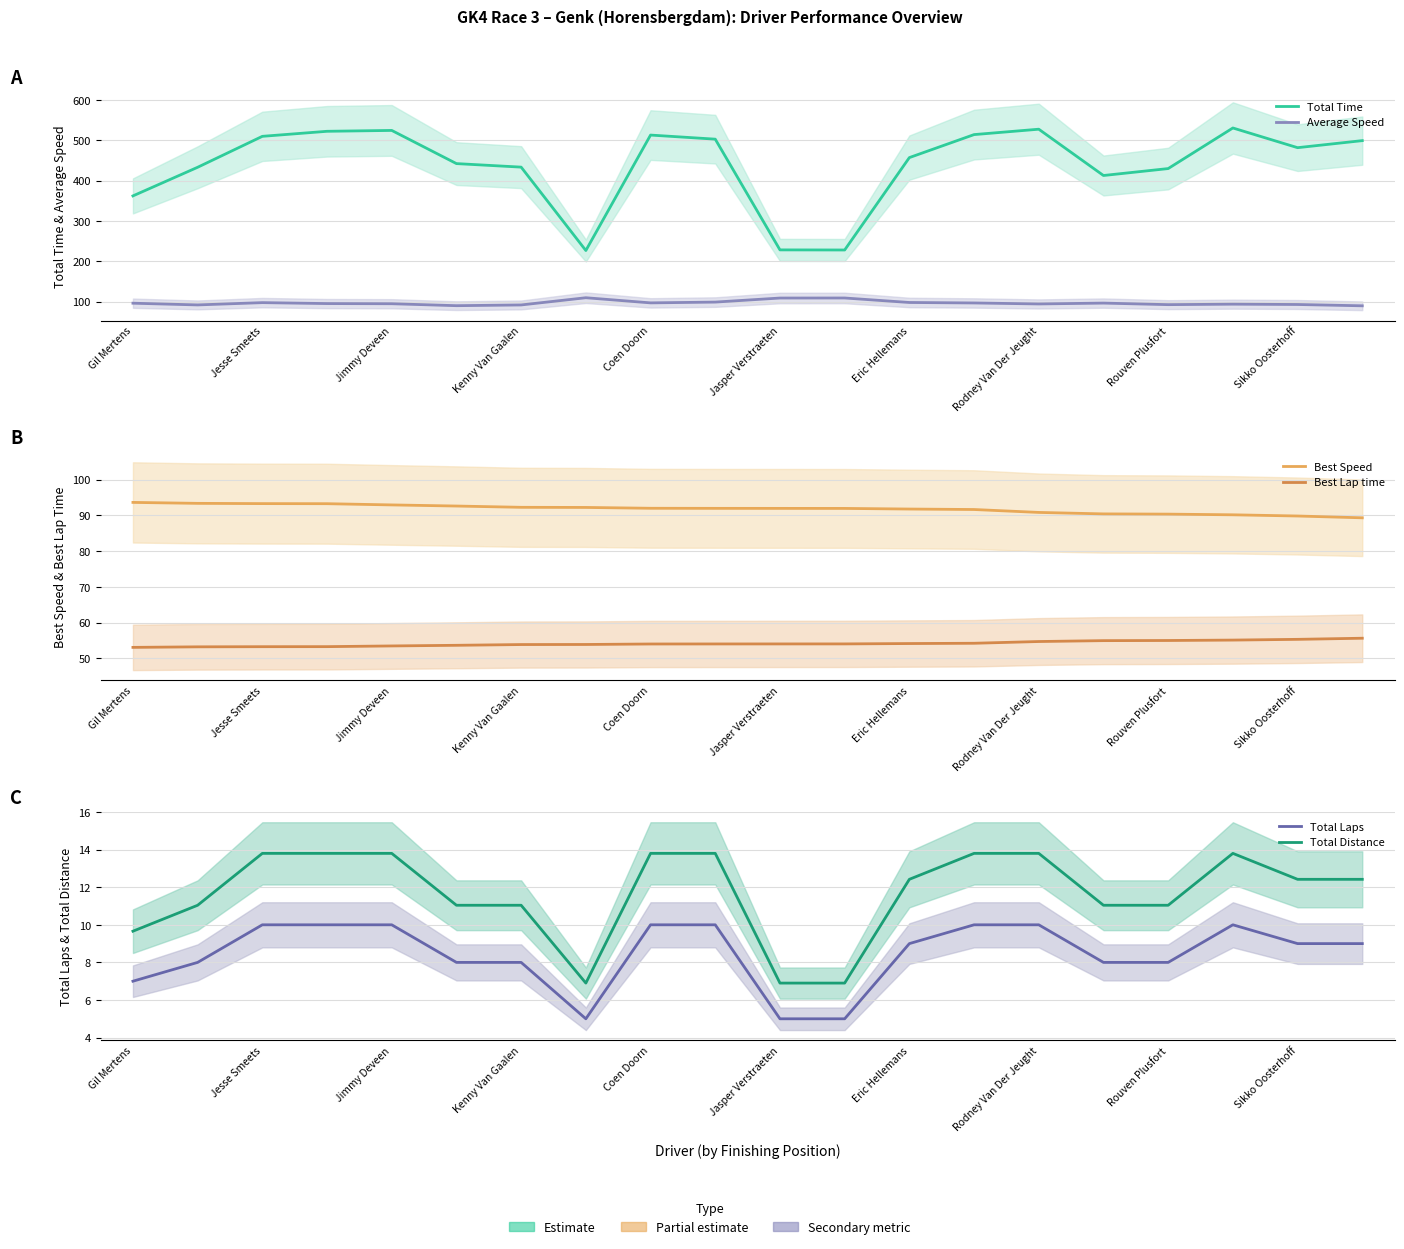

Rank the series by their maximum value, from highest to lowest.

Total Time, Average Speed, Best Speed, Best Lap time, Total Distance, Total Laps